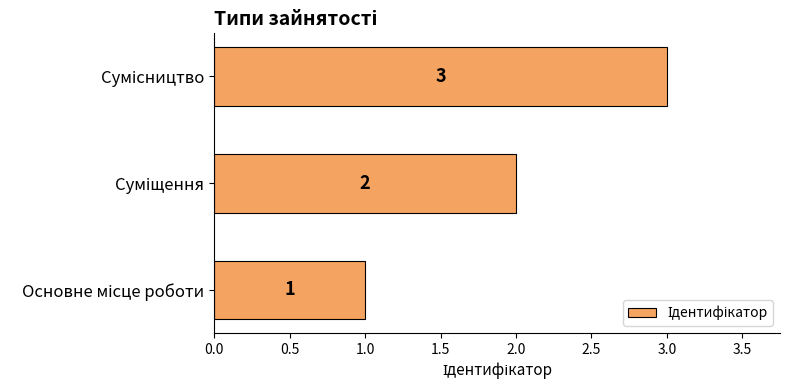

What is the difference between the second highest and minimum values?

1